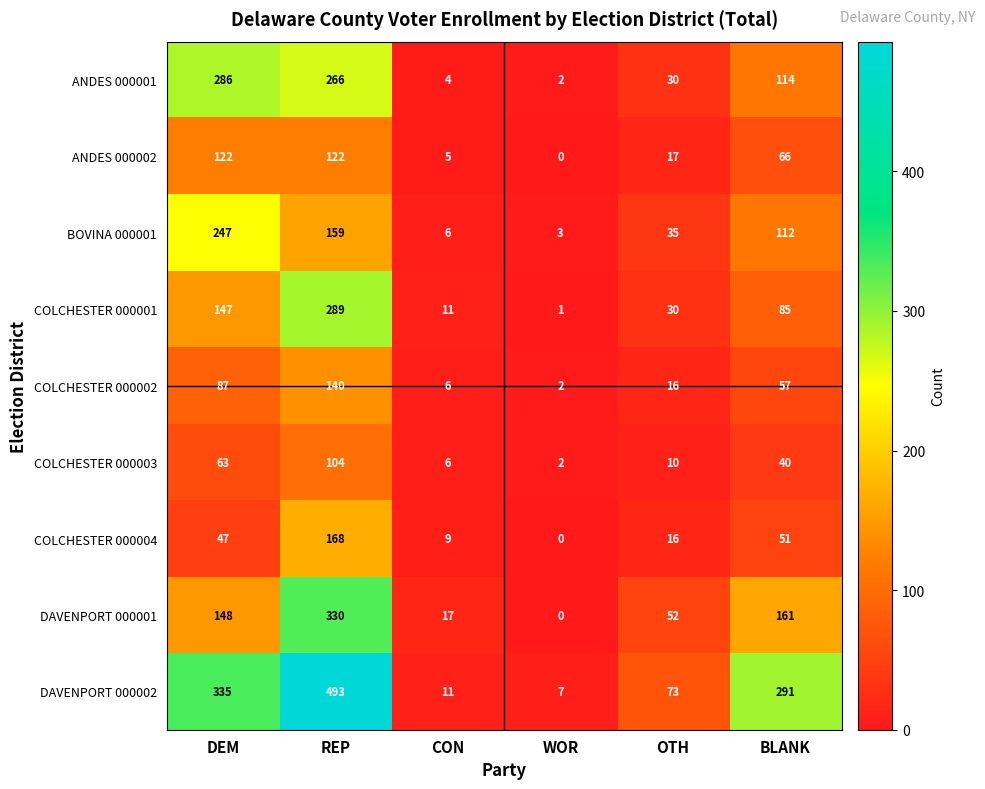

Is it true that DAVENPORT 000002 equals 73 at OTH?

True